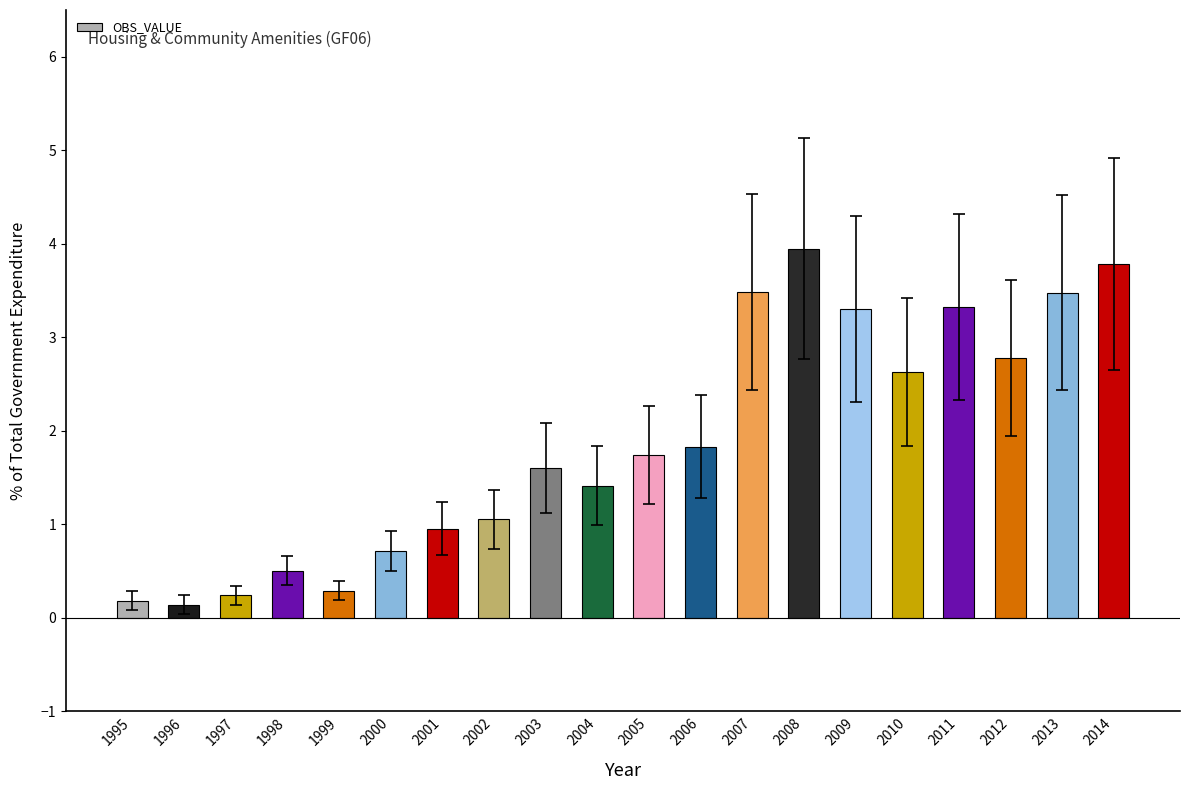

The chart shows a value of 0.8 at 1998. True or false?

False